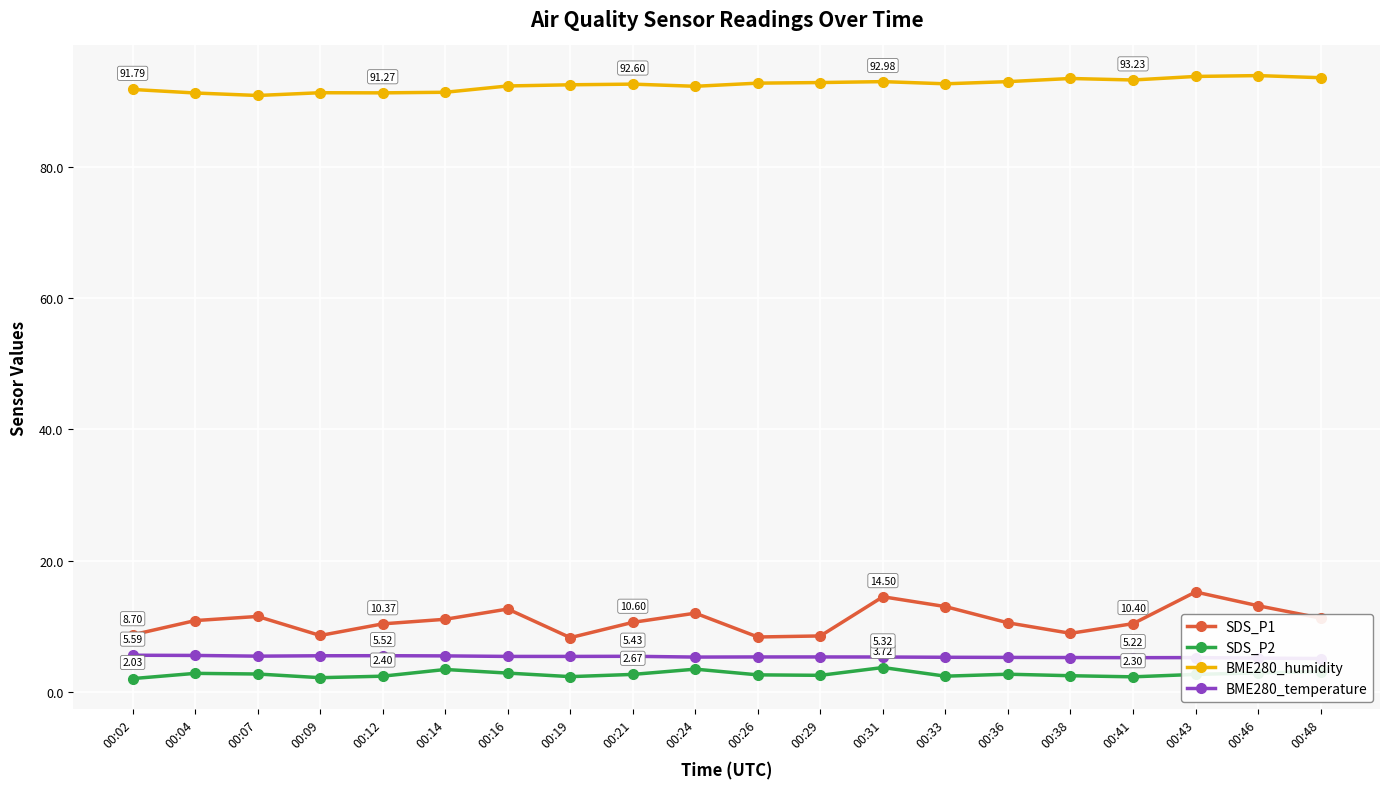

Between 00:38 and 00:46, which series saw the biggest shift?

SDS_P1